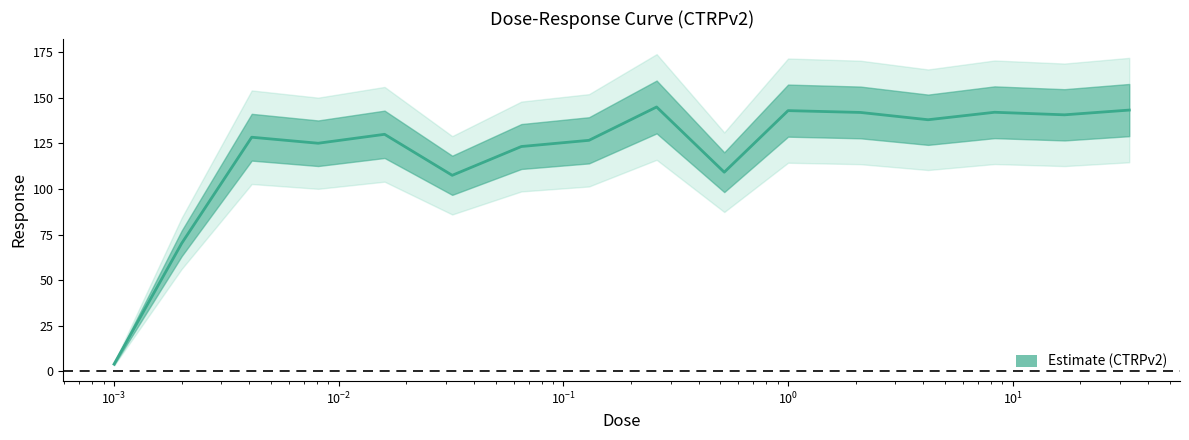

How many points are lower than both their immediate neighbors (excluding endpoints)?

5